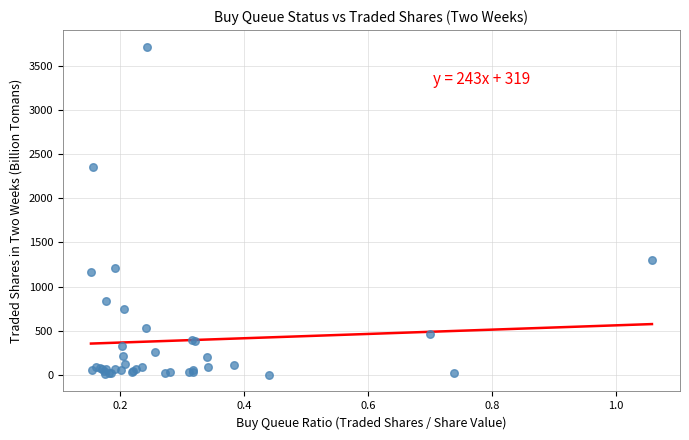

What Y value in the scatter plot is closest to 1857?

2356.9